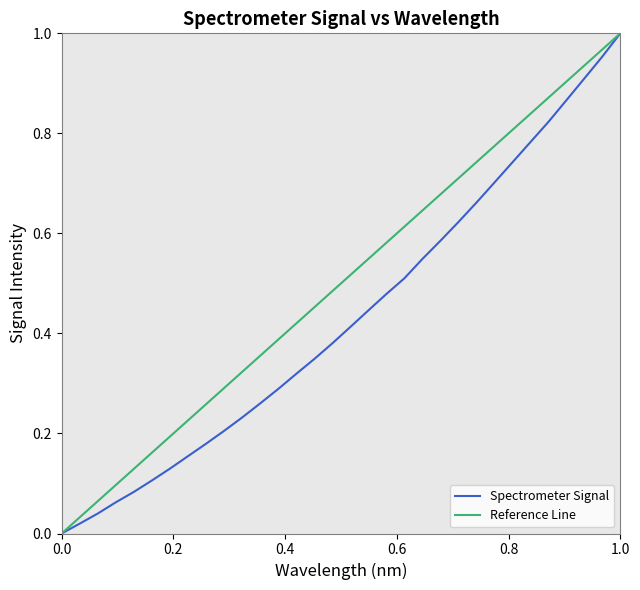

How many positive values are there?

31